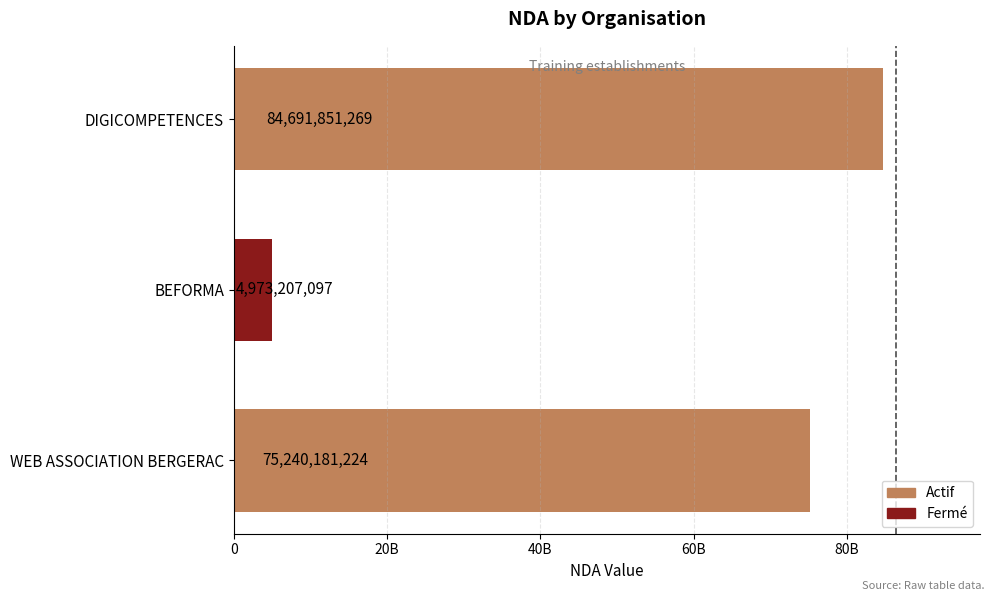

Which category has the lowest value across all series?

BEFORMA